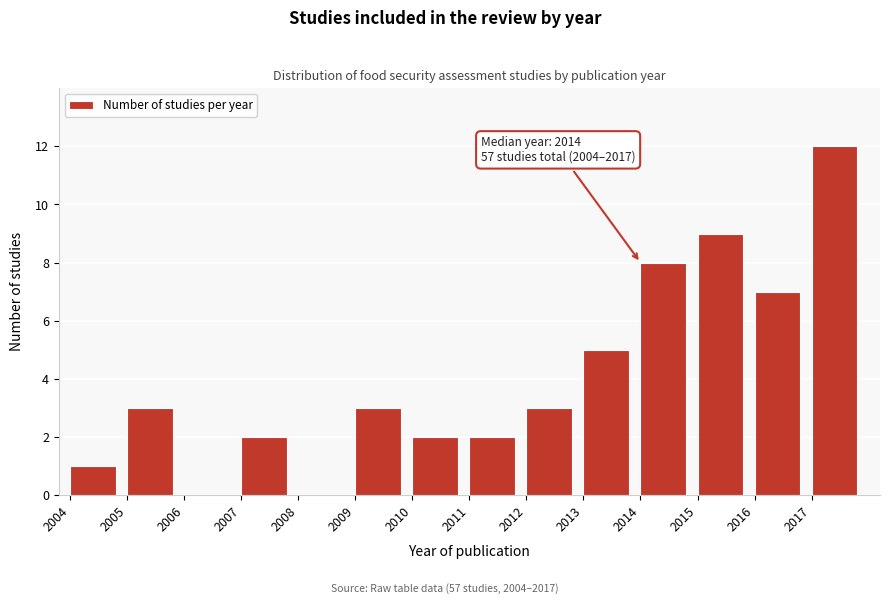

Reading left to right, what are all the values shown in this chart?

2004=1	2005=3	2006=0	2007=2	2008=0	2009=3	2010=2	2011=2	2012=3	2013=5	2014=8	2015=9	2016=7	2017=12